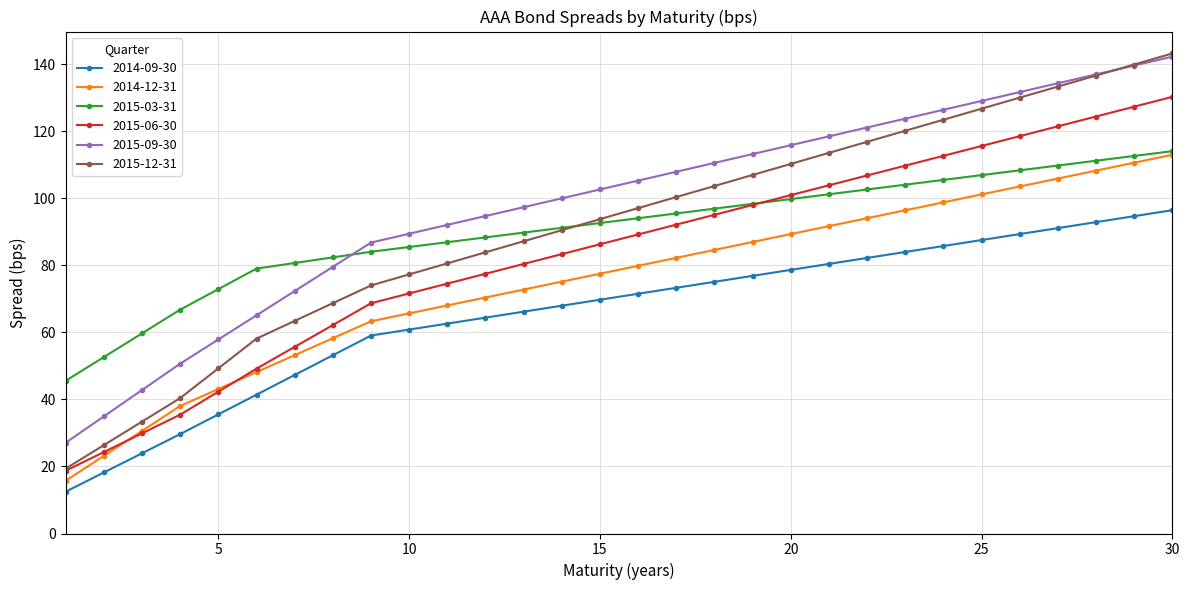

What is the value of the 2015-12-31 point at the 26th from the left?

130.1